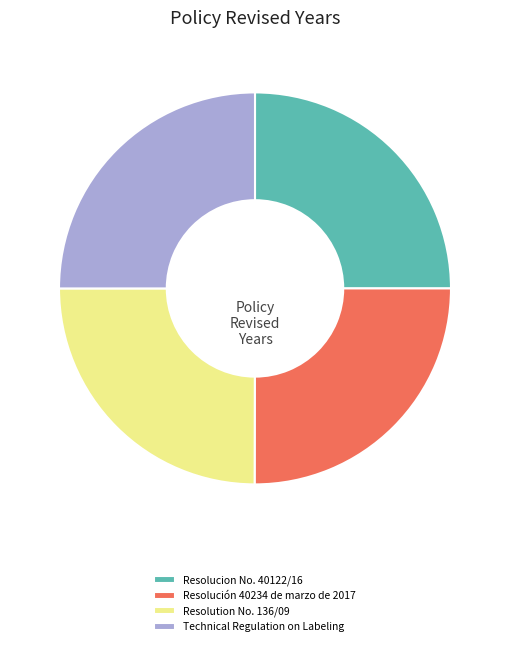

The Technical Regulation on Labeling slice represents 25% of the pie. True or false?

True